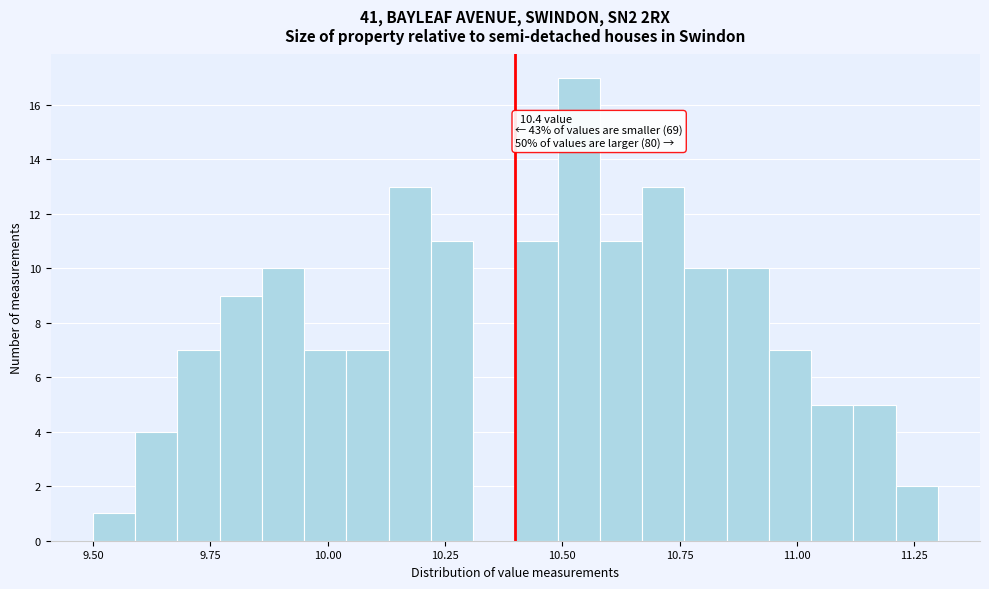

Read against the x-axis, roughly where is the centre of the tallest bar?

10.55